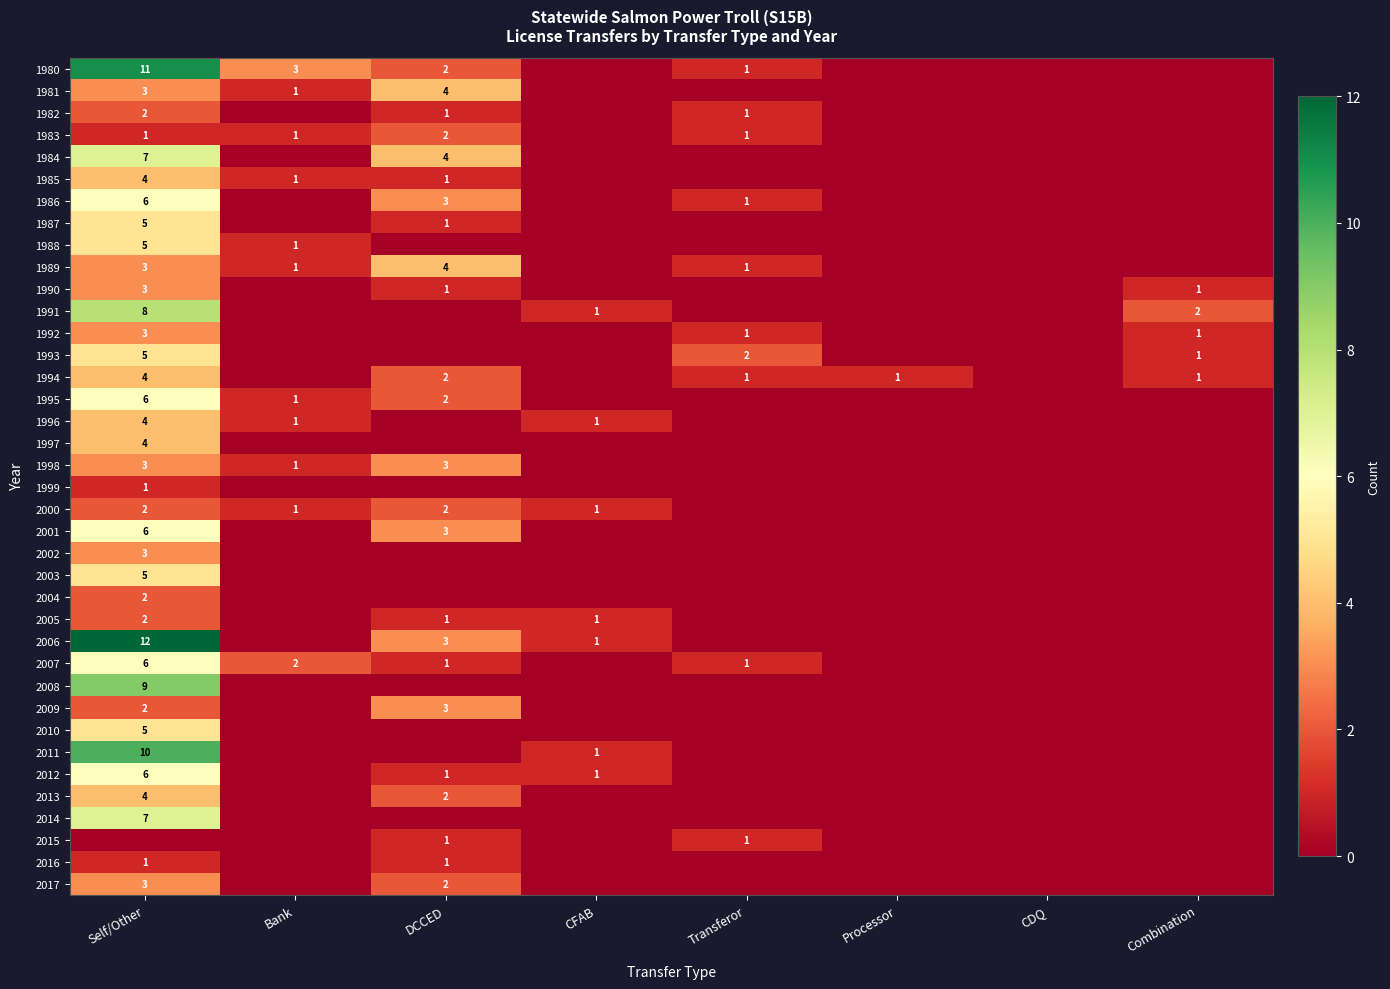

True or false: 2000 has a value of 2 at DCCED.

True